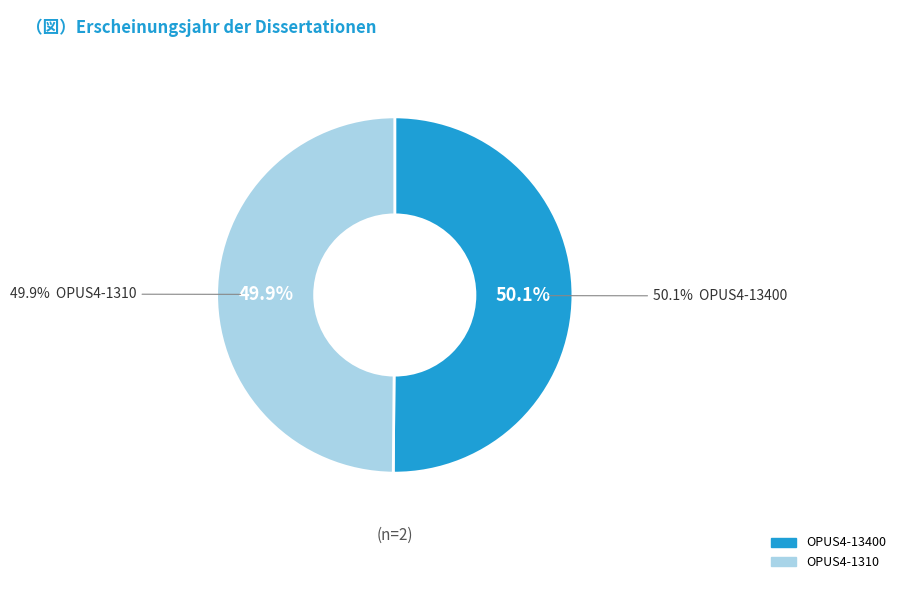

Which category has the biggest portion of the pie?

OPUS4-13400